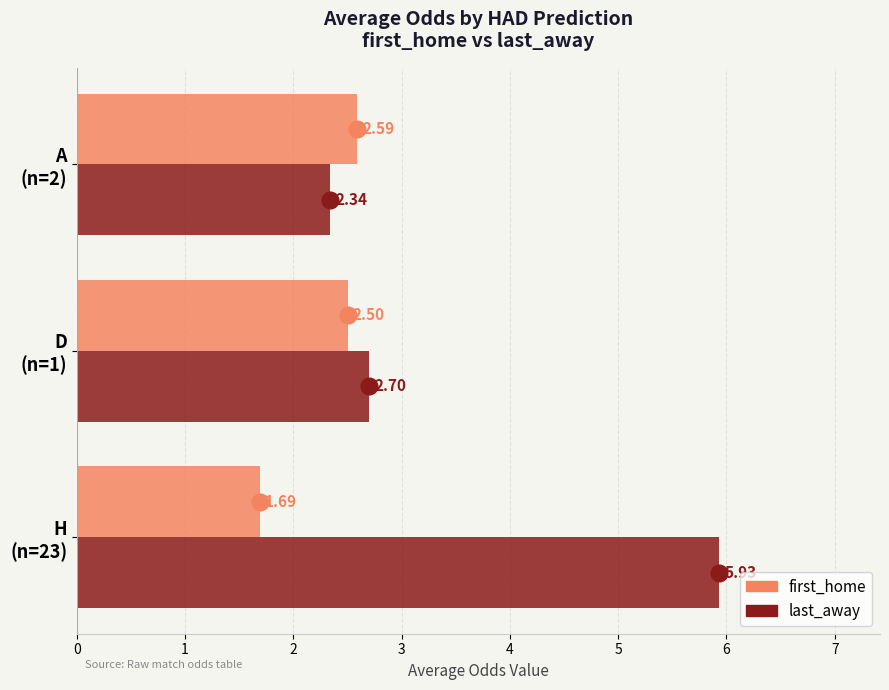

What is the difference between the maximum and minimum values in the first_home series?

0.9